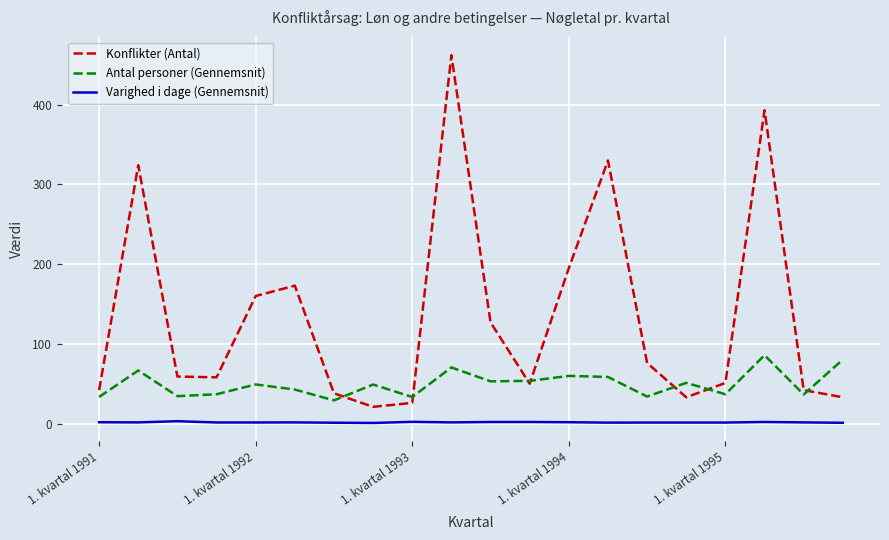

What is the greatest value displayed?

462.0